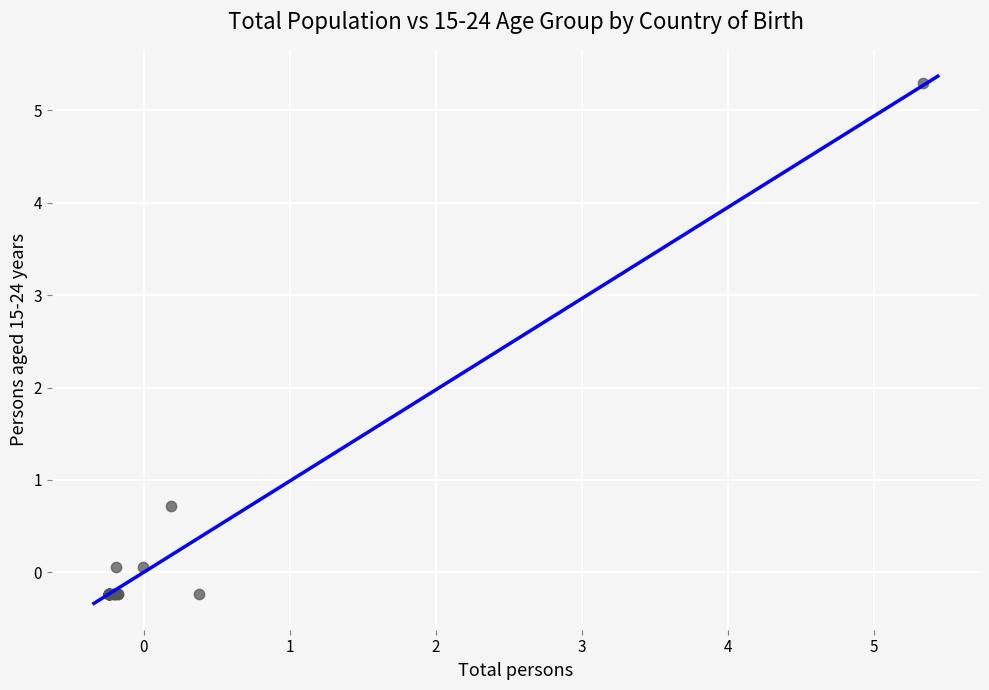

What Y value in the scatter plot is closest to 2?

0.7